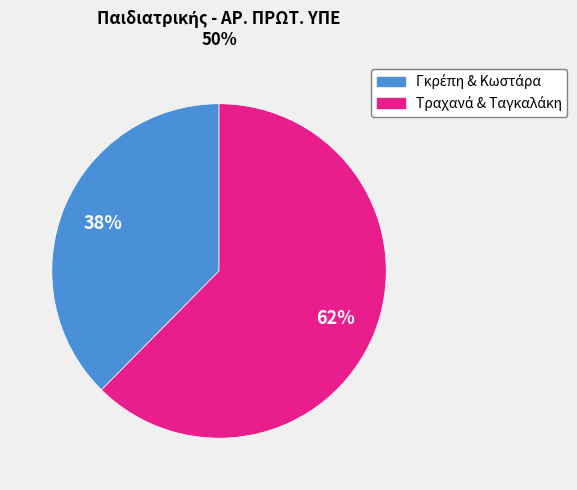

To the nearest percent, what is the average slice percentage?

50%